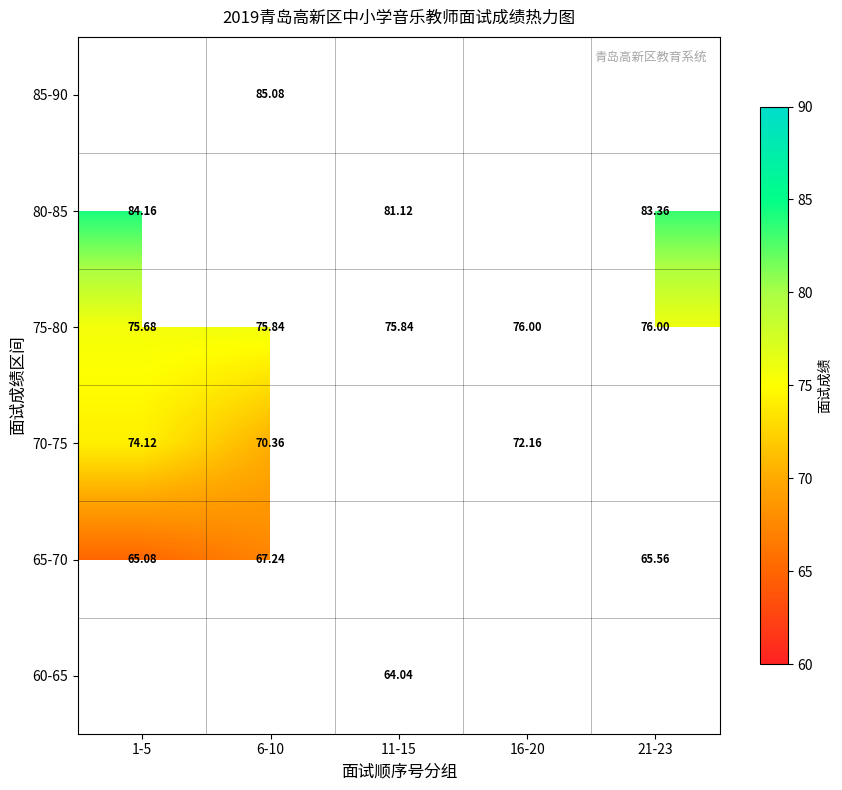

How many categories are shown in the chart?

5